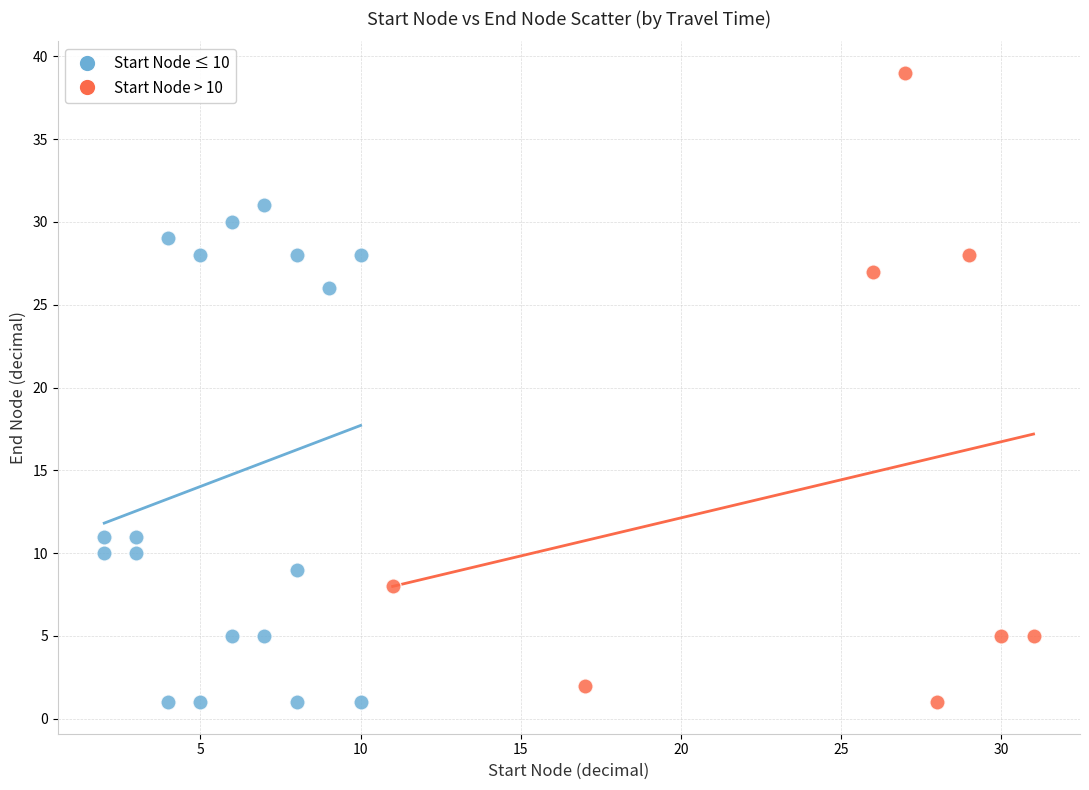

Which series has the largest Y range (max minus min)?

Start Node > 10